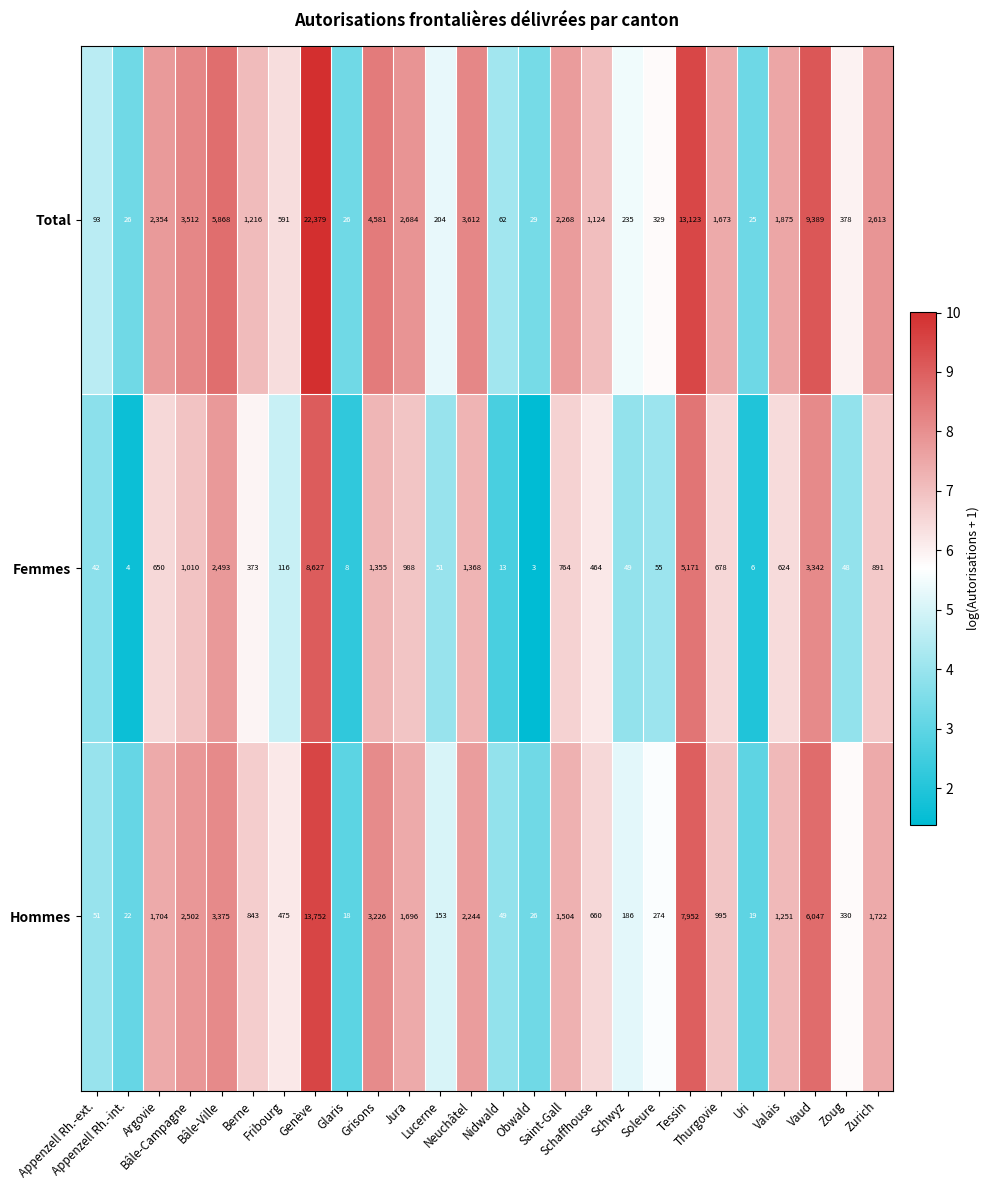

Count the number of categories in the chart.

26